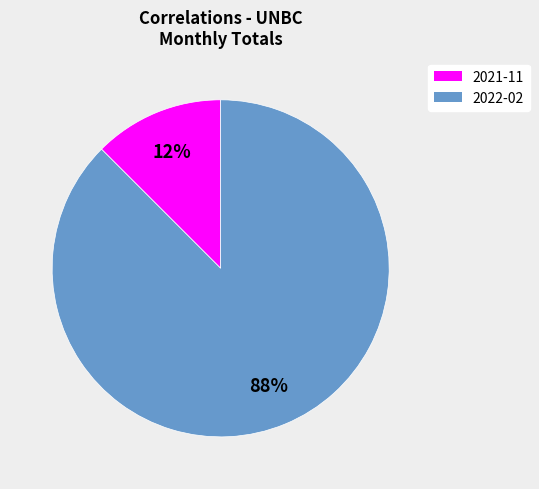

Combined, do 2022-02 and 2021-11 account for over 50%?

Yes